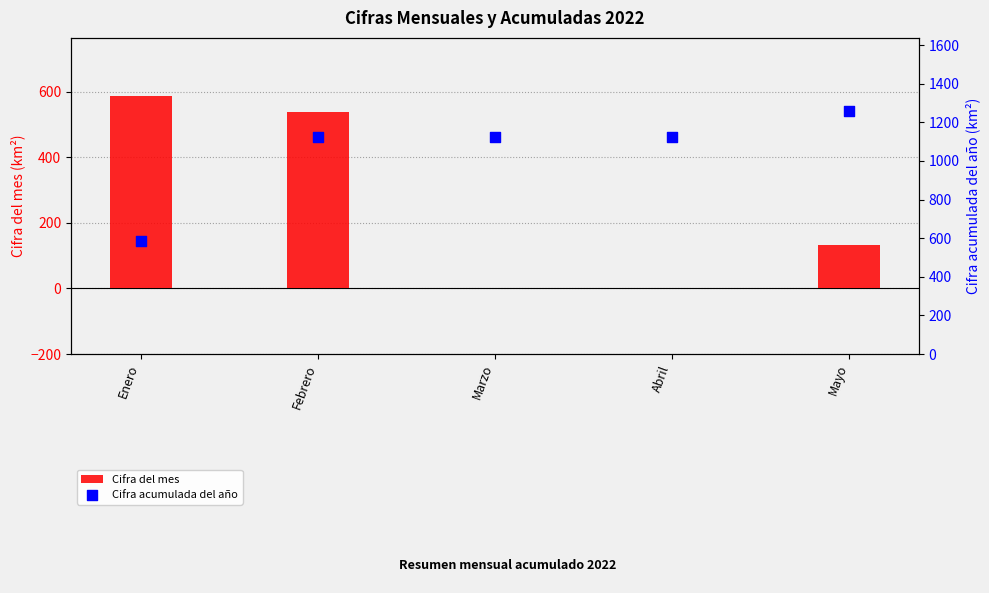

Is the value of Cifra del mes at Marzo greater than the value of Cifra acumulada del año at Abril?

No